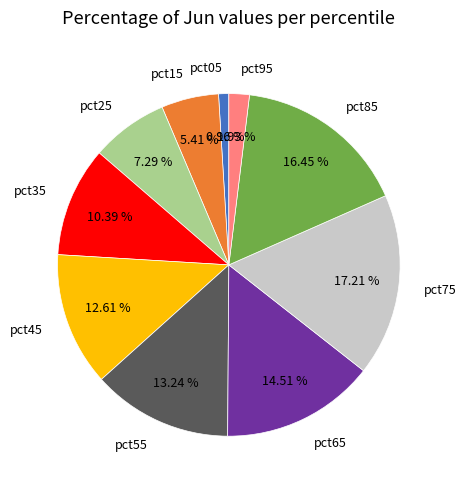

Which has a higher value, pct65 or pct55?

pct65